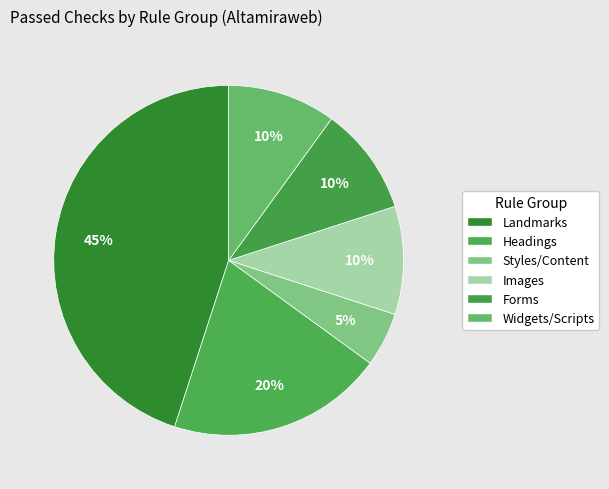

Which slice is the largest?

Landmarks